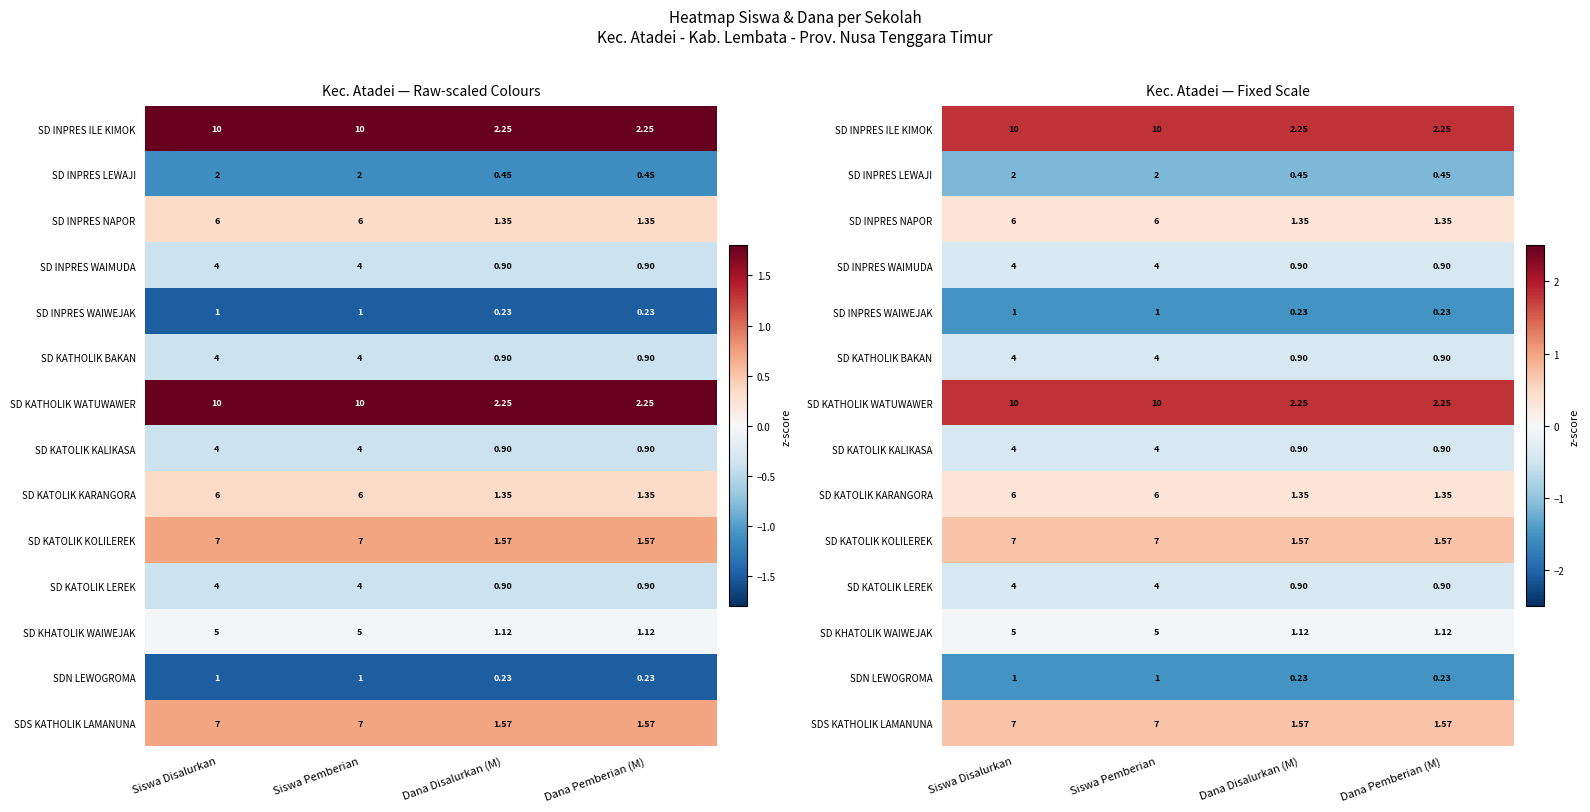

Is the value of SD KATHOLIK WATUWAWER at Siswa Disalurkan greater than the value of SD KATOLIK KALIKASA at Siswa Disalurkan?

Yes